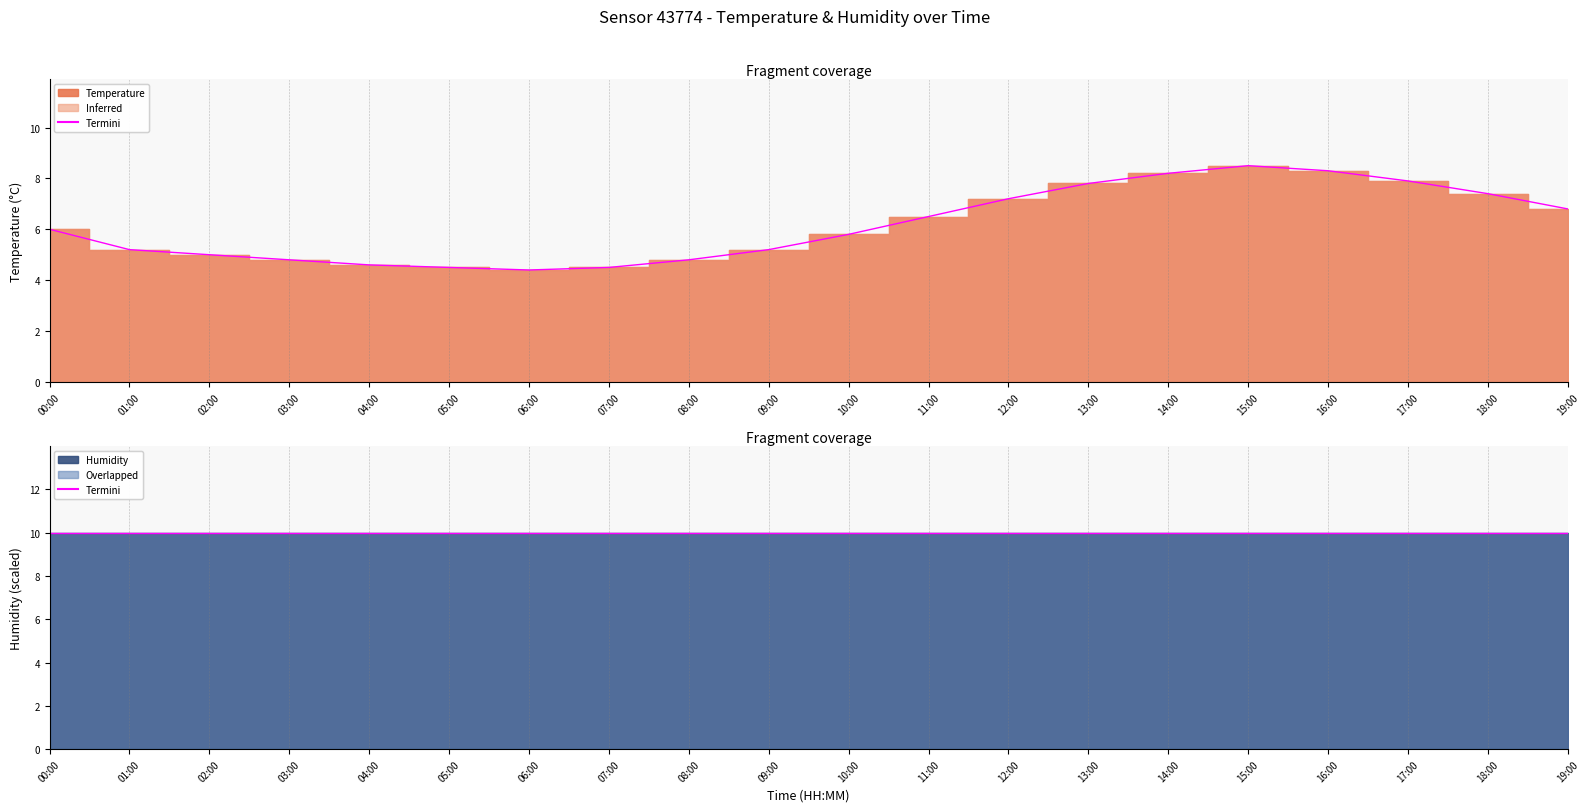

What position from the right is 06:00?

14